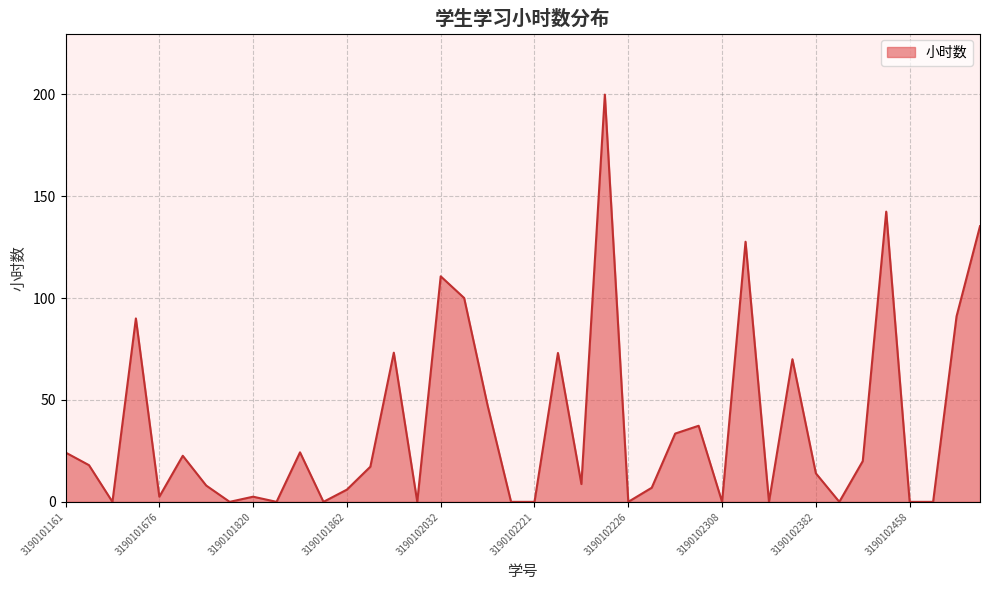

Is this an area chart (filled region under the line)?

Yes